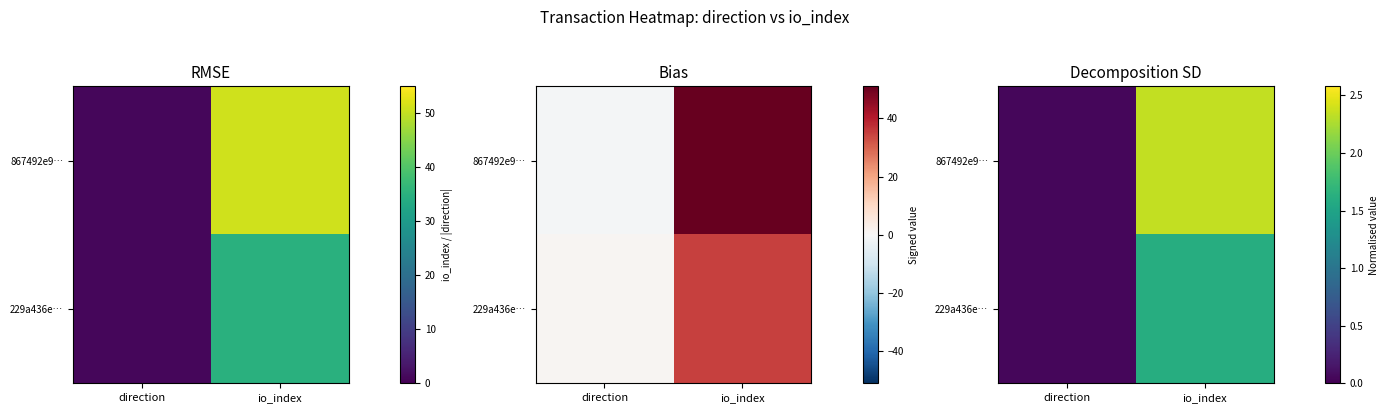

Rank the series at direction from highest to lowest value.

867492e9…, 229a436e…